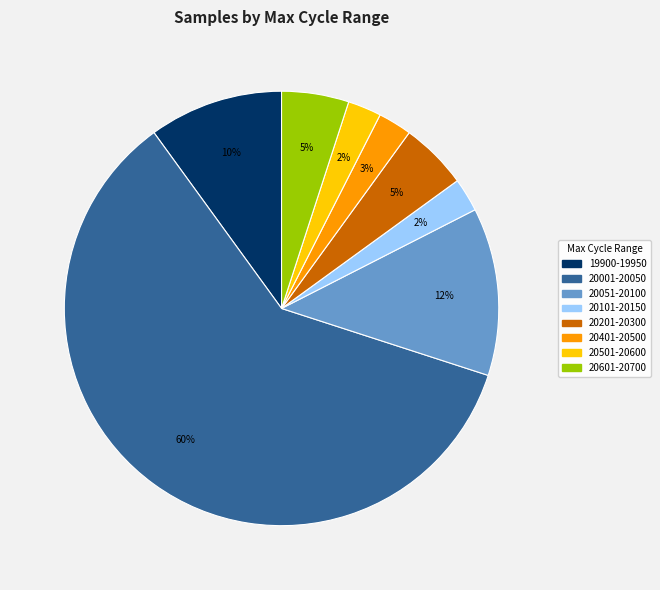

To the nearest percent, what is the average slice percentage?

12%